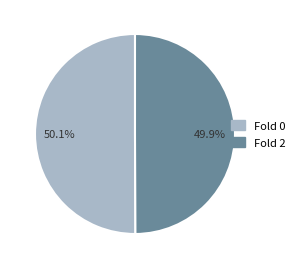

Combined, what portion of the pie is Fold 0 and Fold 2?

100.0%